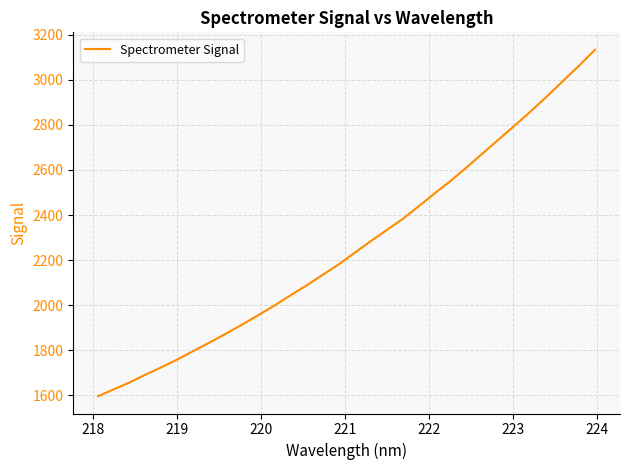

What is the maximum value shown in the chart?

3133.5